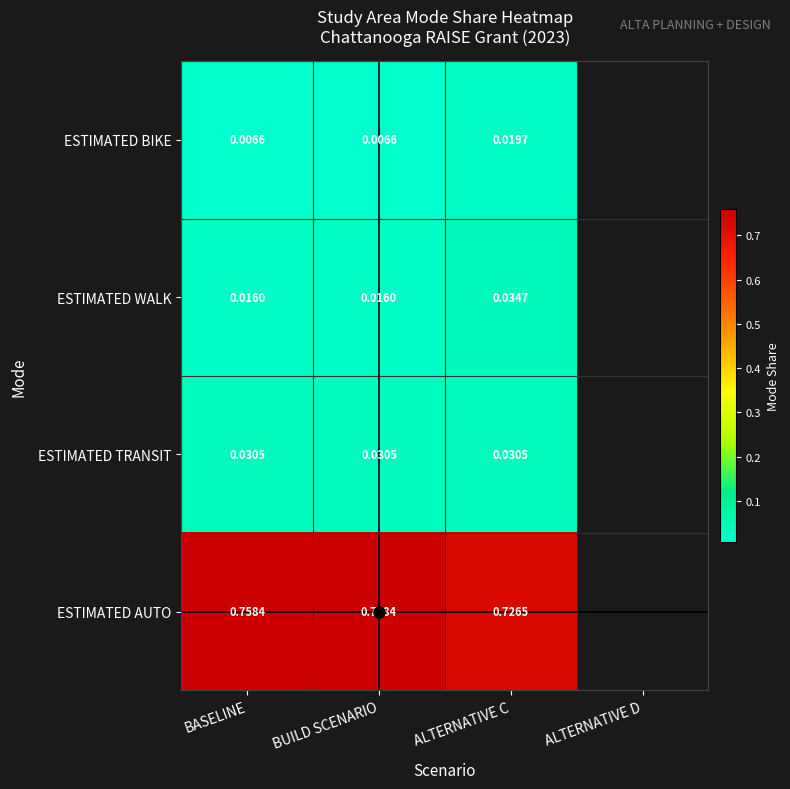

How many positive values does the ESTIMATED WALK series have?

3